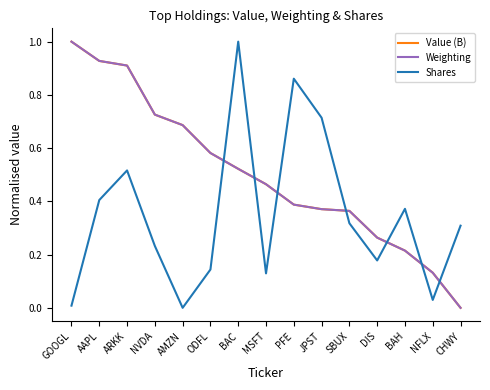

Which series changed the most between ODFL and BAC?

Shares